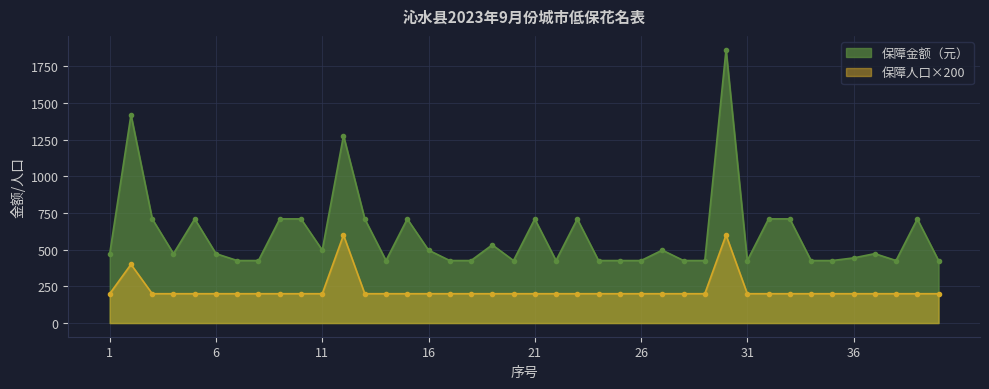

Where is the first local maximum for 保障金额（元）?

2